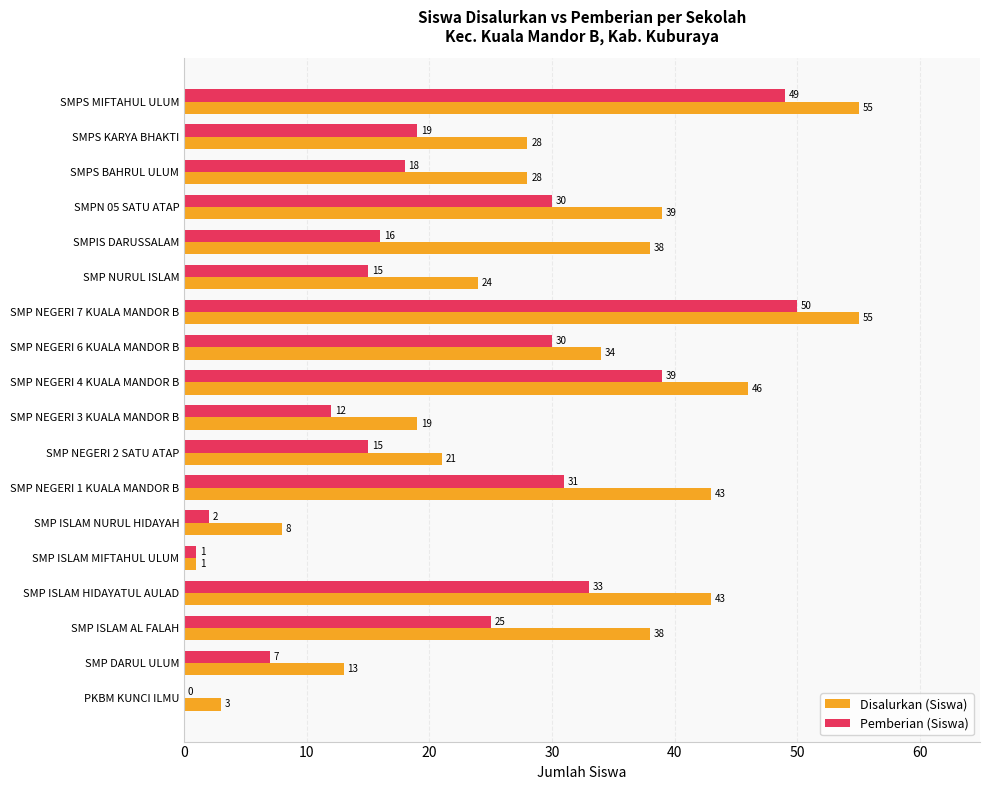

The value of Disalurkan (Siswa) at SMPS BAHRUL ULUM is 38. True or false?

False